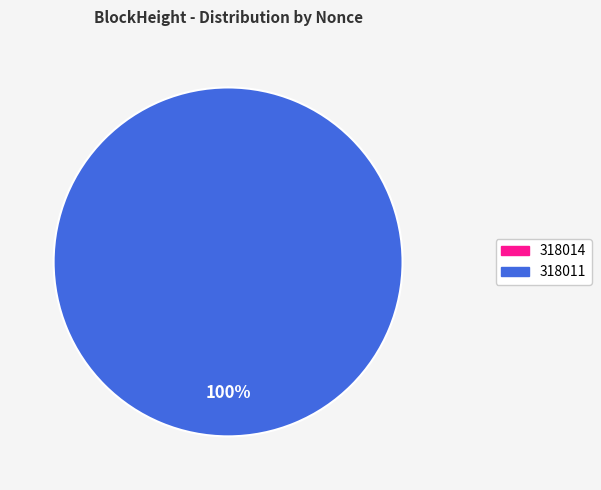

What percentage is the 318011 slice, to the nearest percent?

100%